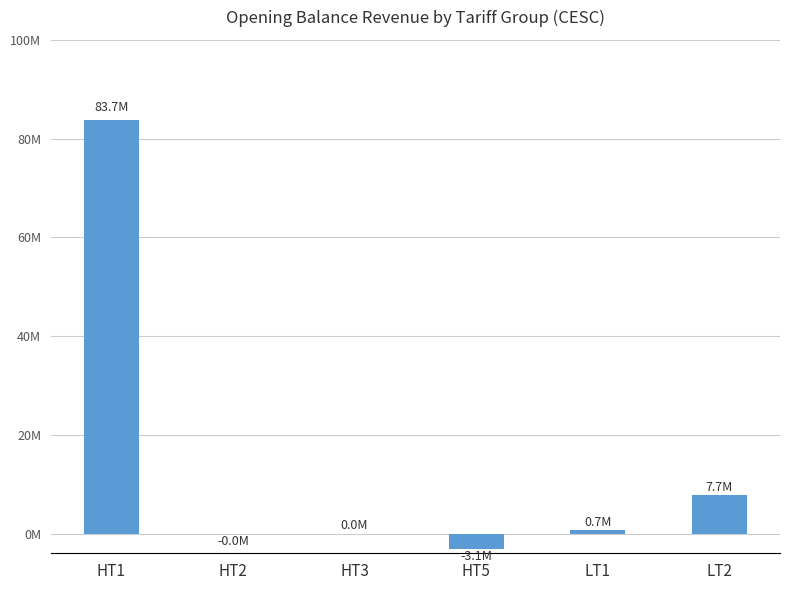

Reading left to right, extract all data points from this chart.

83695860.3	-1840.0	0.0	-3108104.6	659834.3	7743976.1